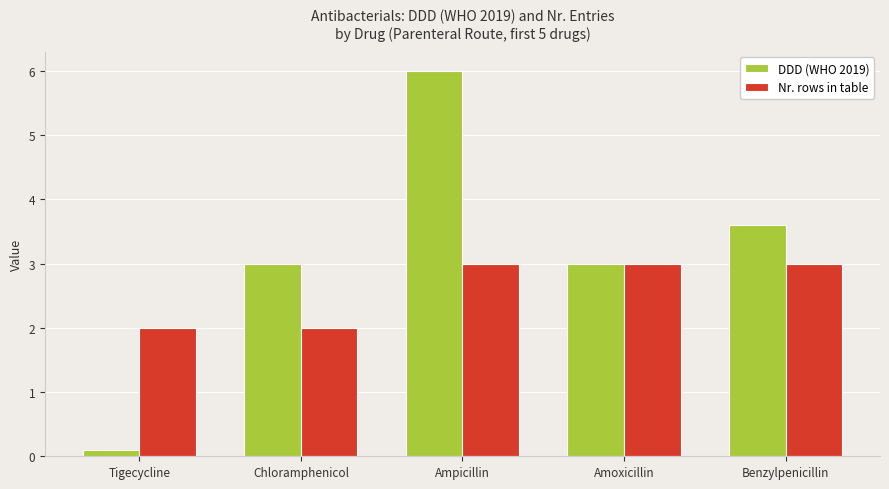

At which category does the chart reach its minimum across all series?

Tigecycline